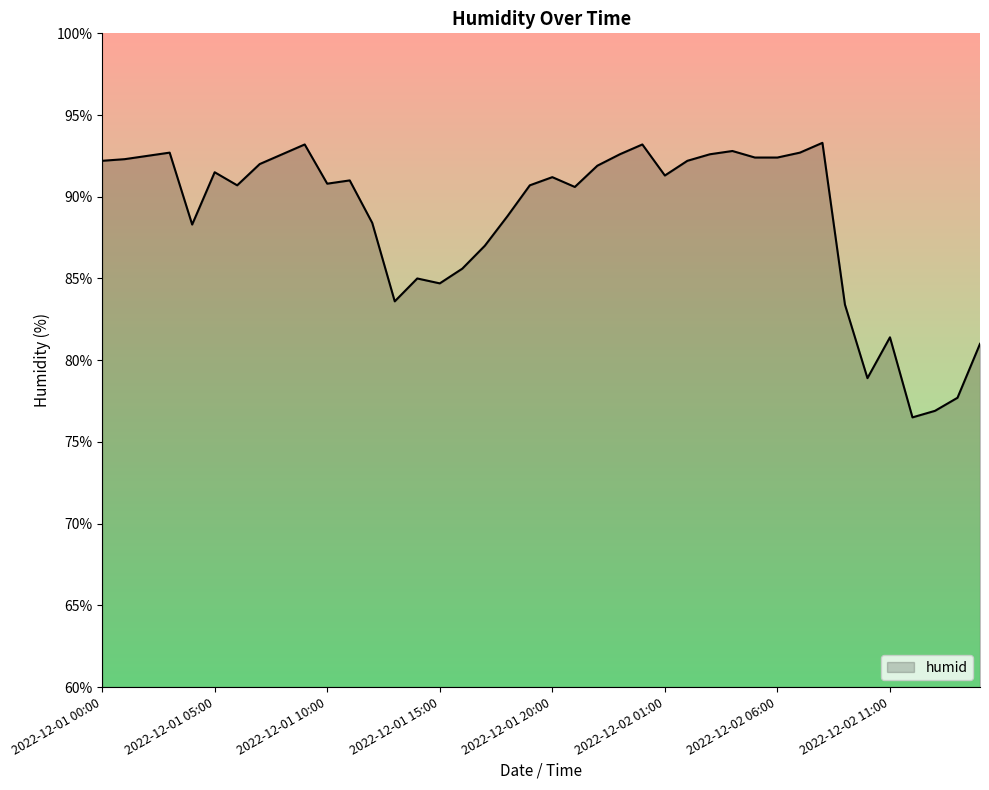

What is the minimum value shown in the chart?

76.5